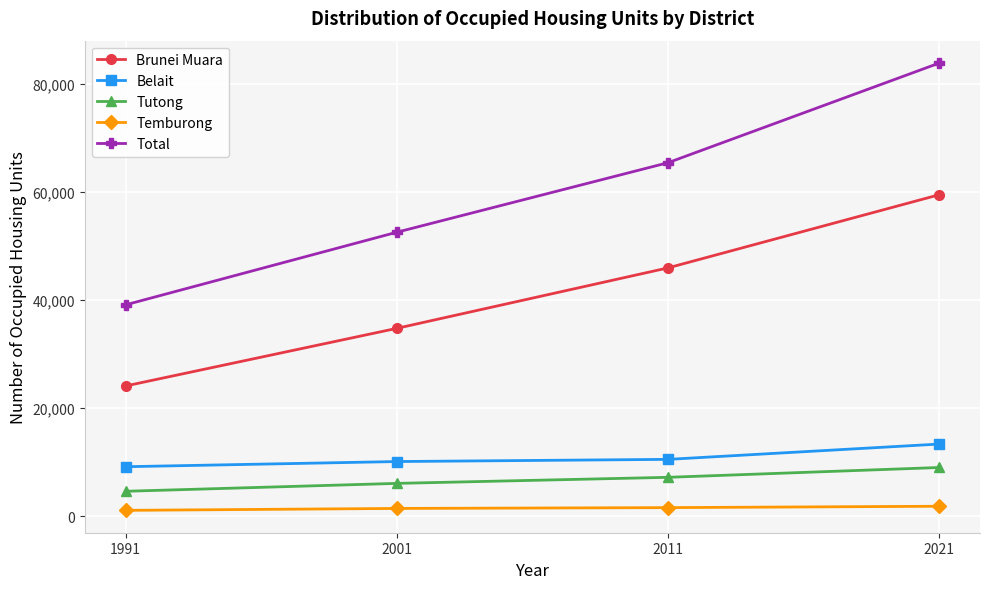

How many distinct data groups are displayed?

5